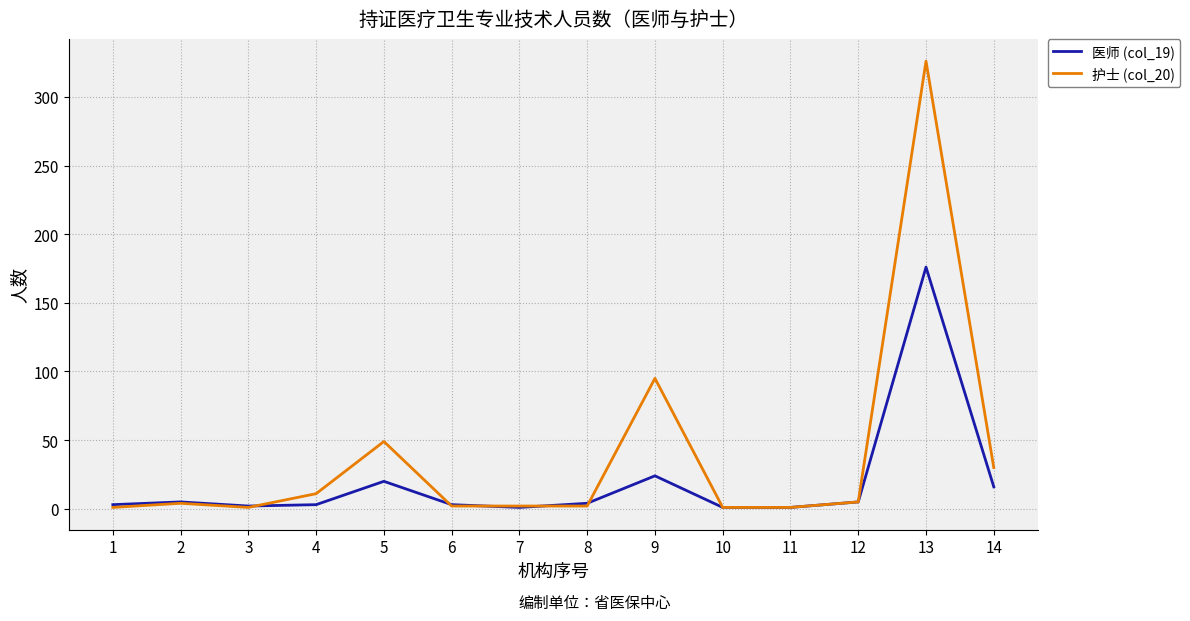

Where do 护士 (col_20) and 医师 (col_19) first cross each other?

3 and 4